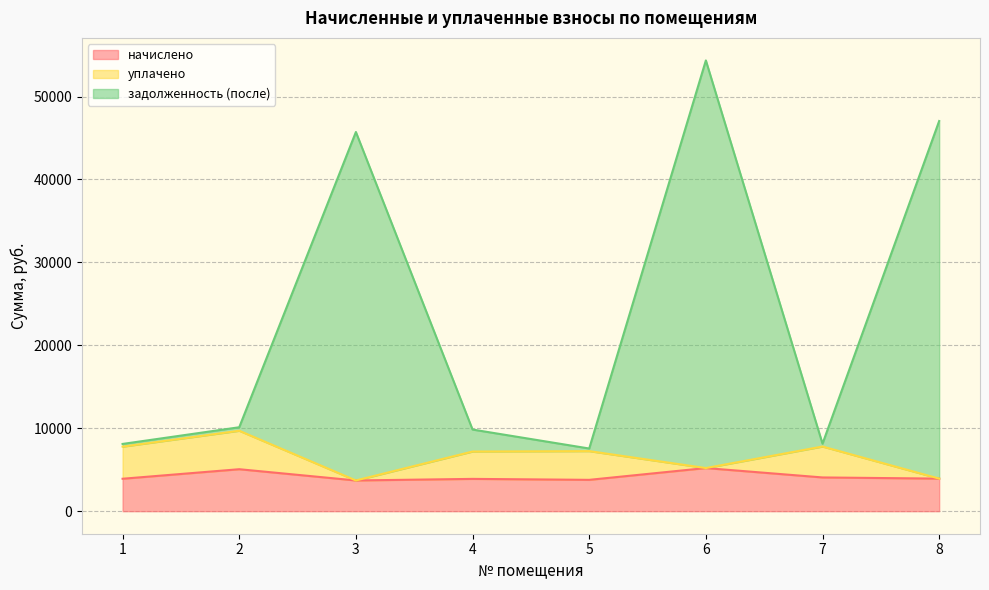

Which series has the widest spread of values?

задолженность (после)